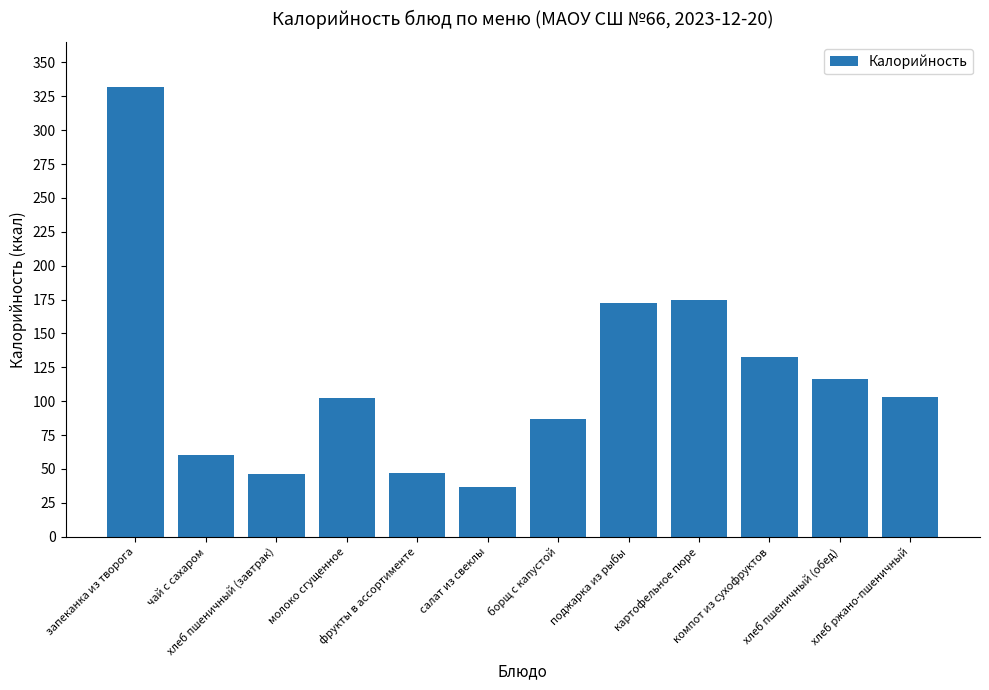

Approximately how many times larger is the value at салат из свеклы compared to картофельное пюре?

0.2